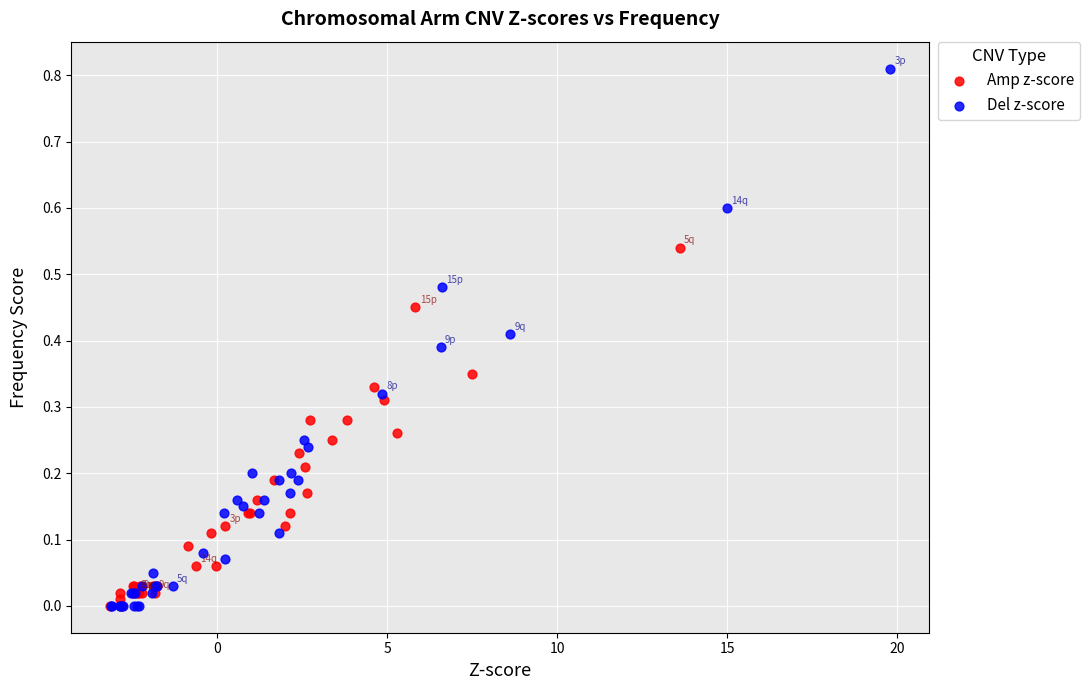

Which series contains the highest Y value?

Del z-score